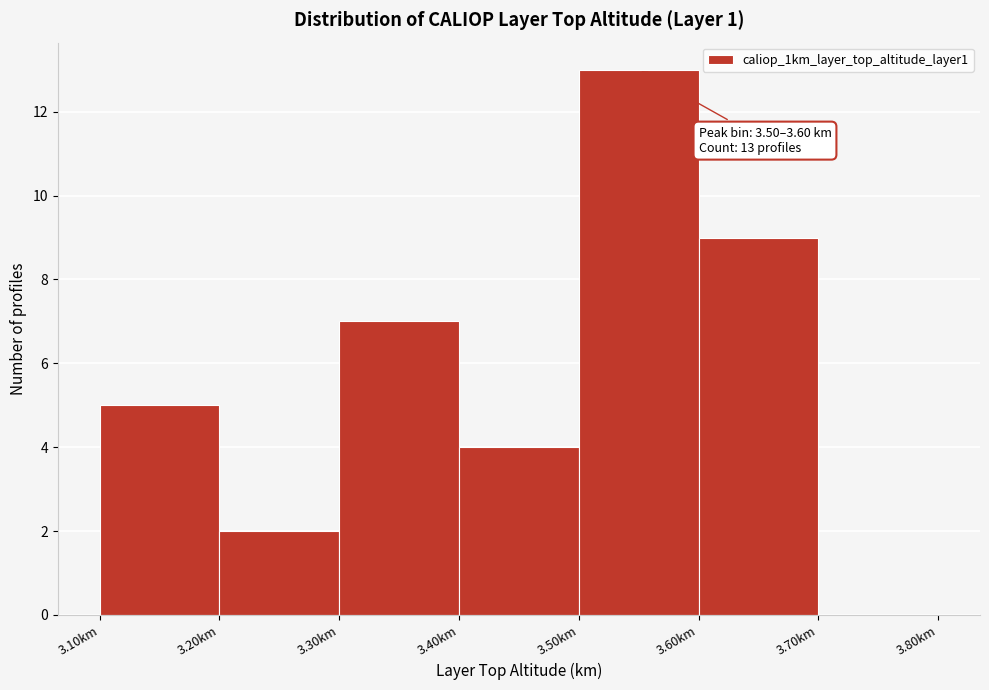

Over which range of the x-axis is the bar tallest?

3.5 to 3.6